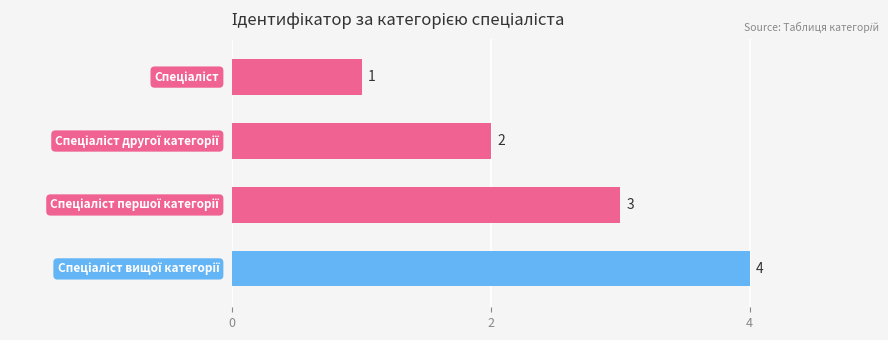

What is the maximum value shown in the chart?

4